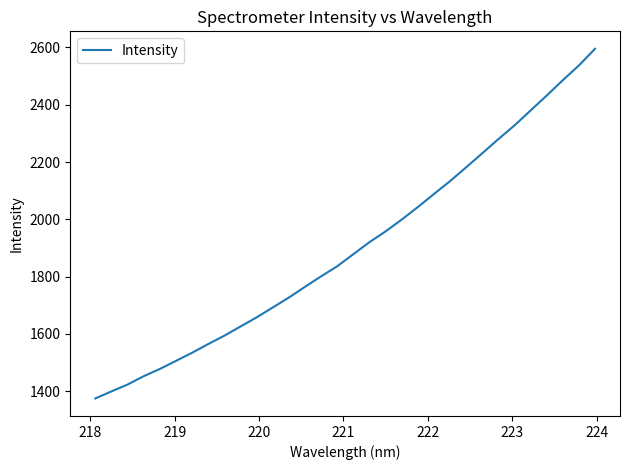

What is the greatest value displayed?

2595.3